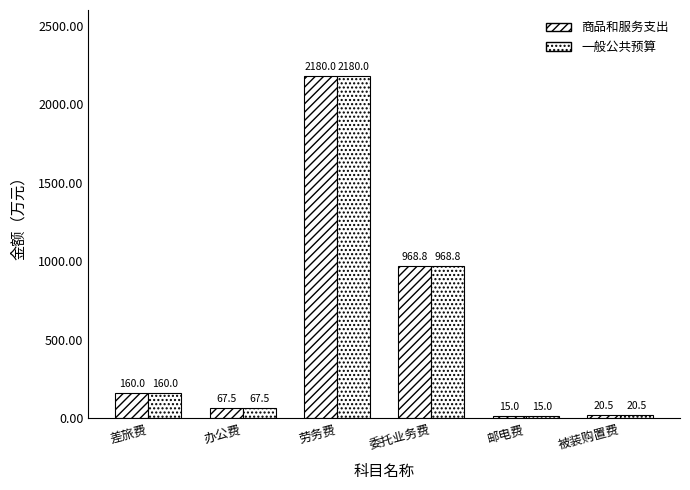

What is the sum of all 商品和服务支出 values?

3411.8